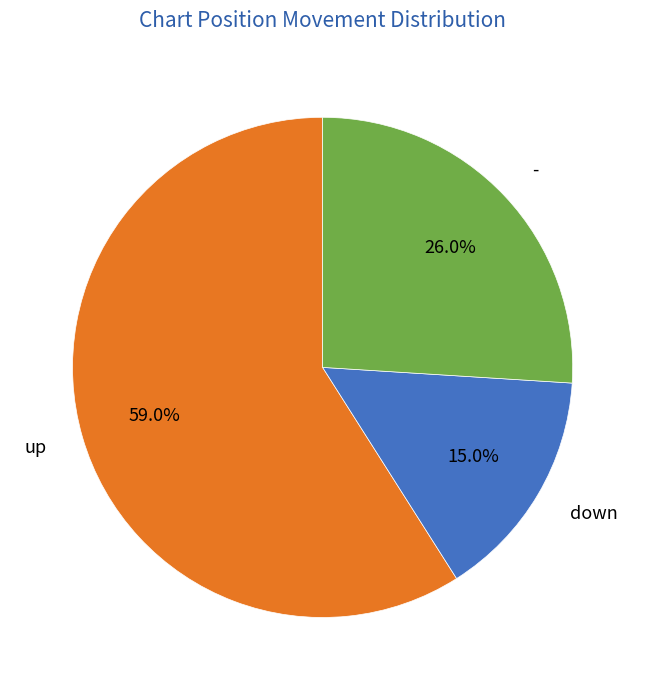

Which has a higher value, - or down?

-